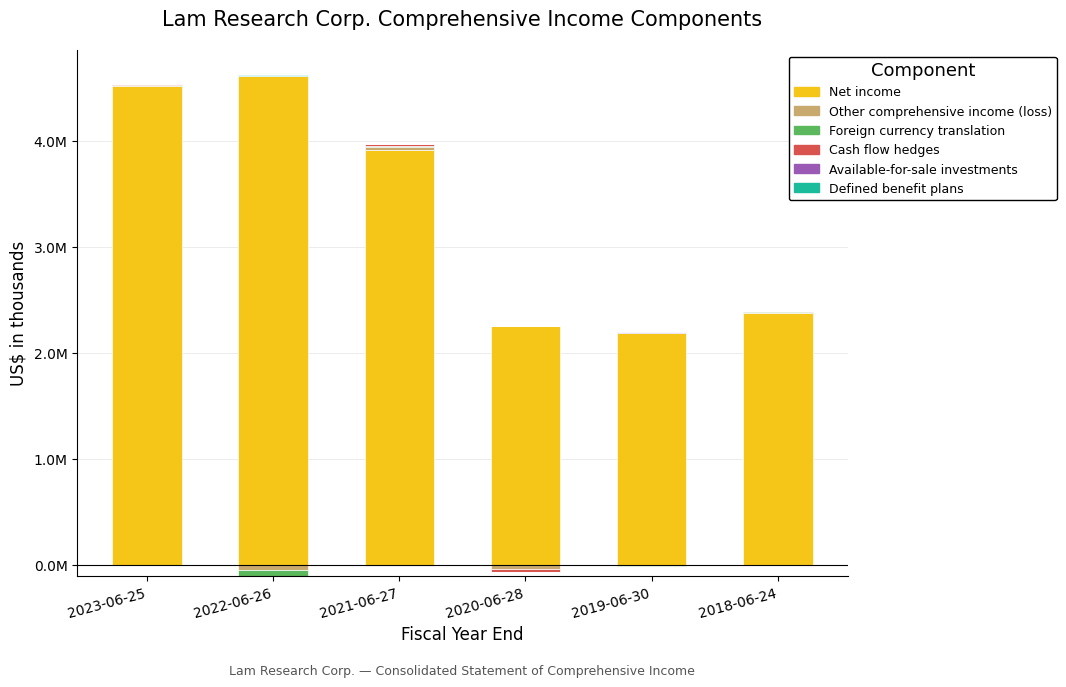

How many data points does each series have?

6